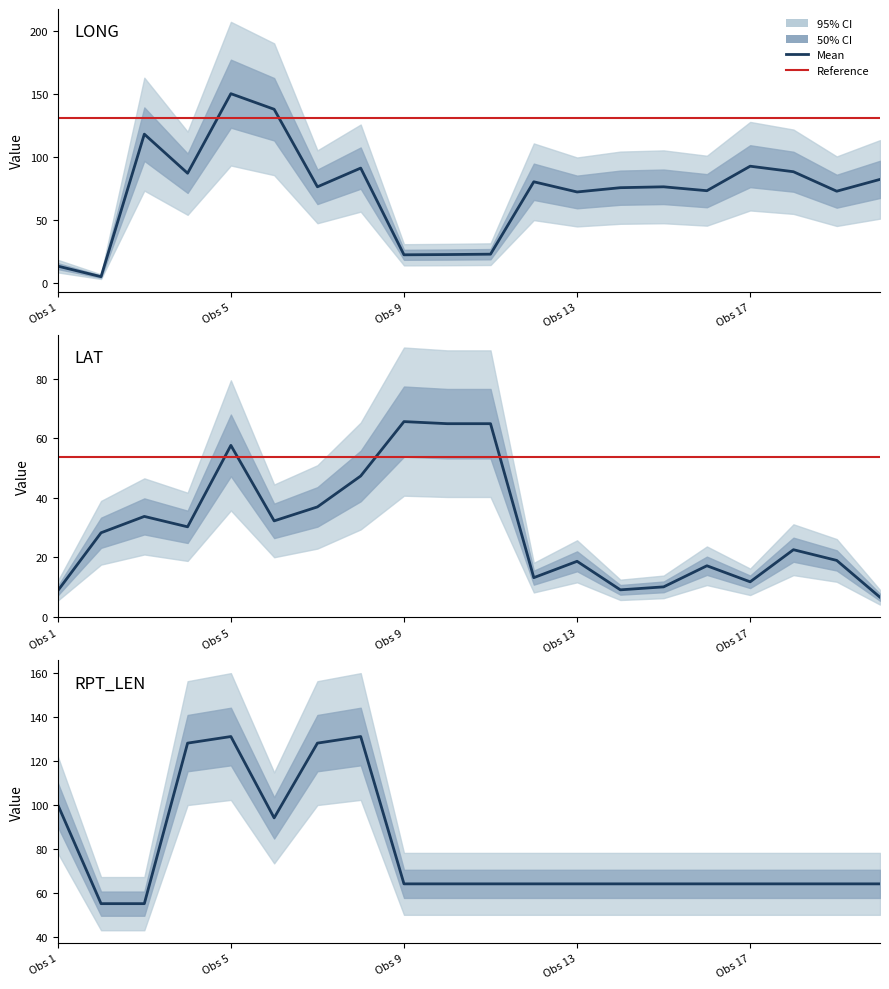

What is the sum of all LAT_mean values?

597.6